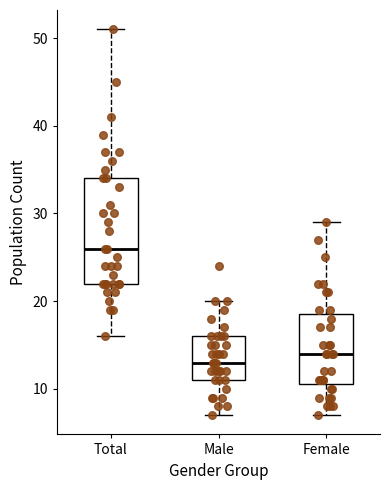

Where is the upper edge of the box for Total on the y-axis? The values are not printed on the chart, so give them approximately, as read against the axis.

34